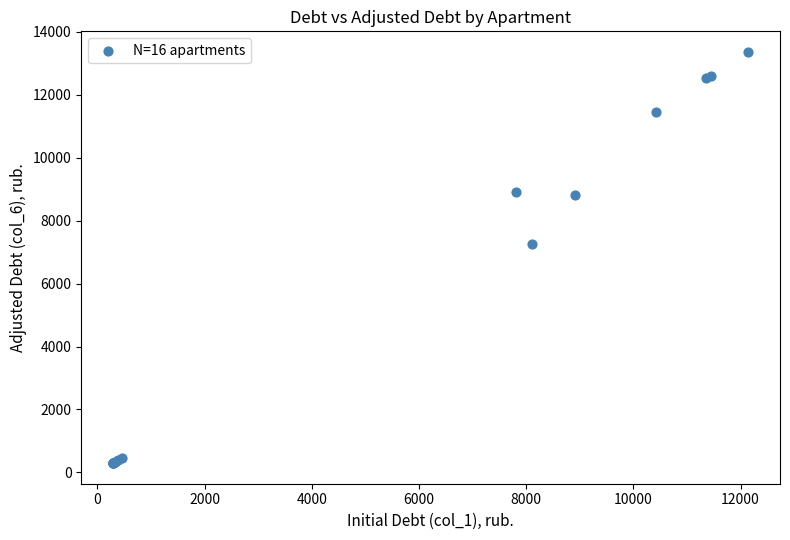

What Y value in the scatter plot is closest to 6827?

7244.2